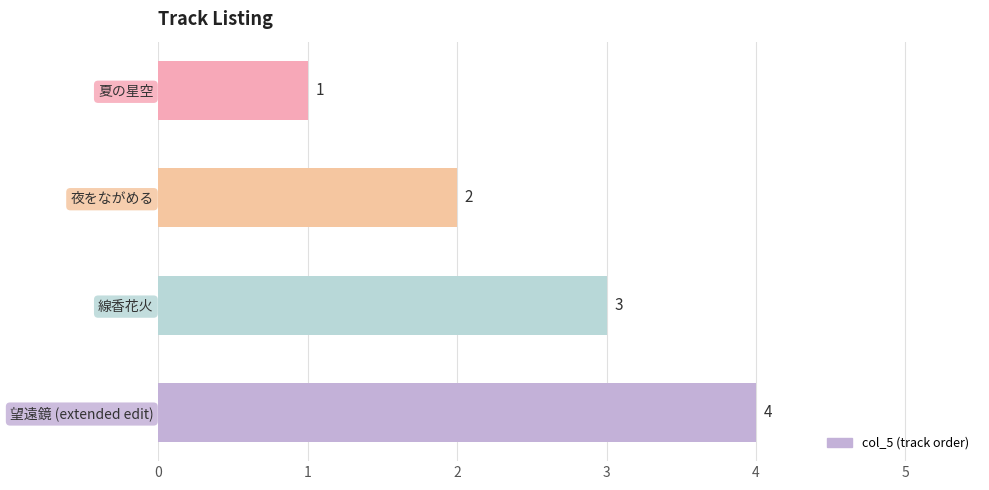

What is the change in value from 夏の星空 to 望遠鏡 (extended edit)?

+3